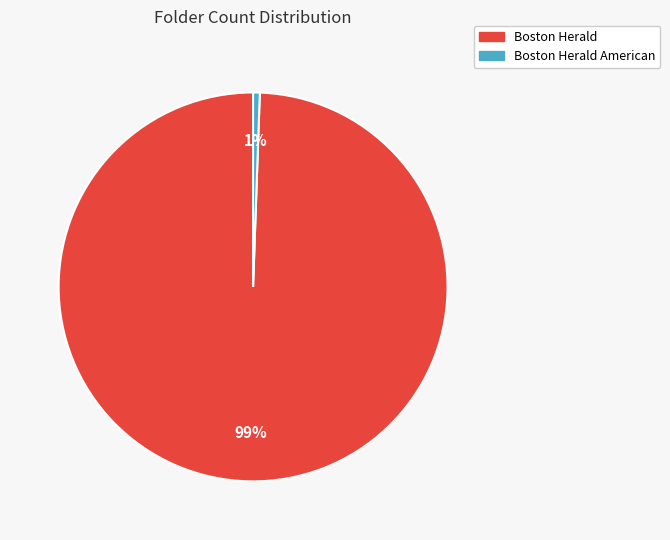

Is there a majority slice in this chart?

Yes